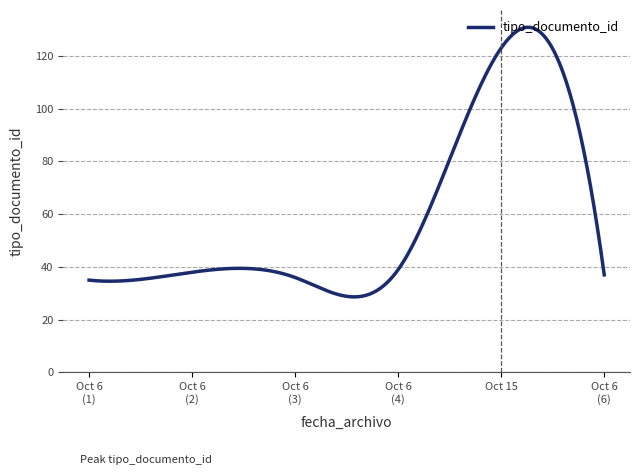

What is the minimum value shown in the chart?

28.6